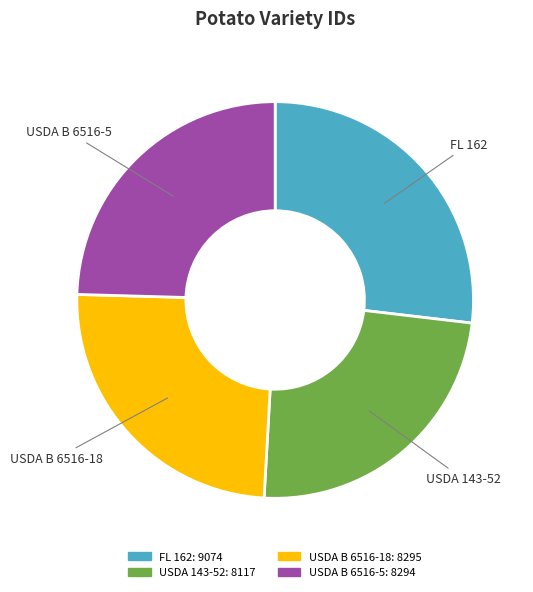

Approximately how many times larger is the value at USDA B 6516-5 compared to FL 162?

0.9